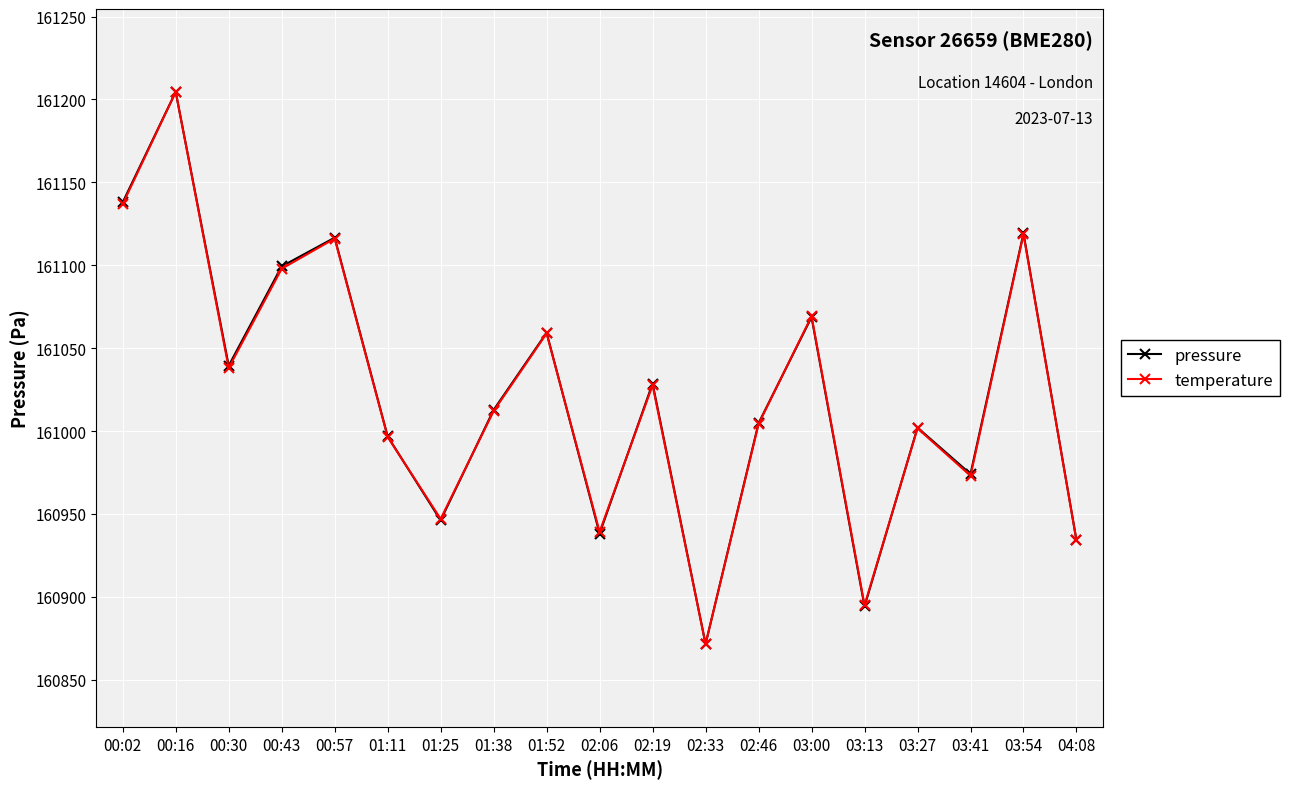

What is the difference between the pressure values at 00:16 and 01:11?

207.8